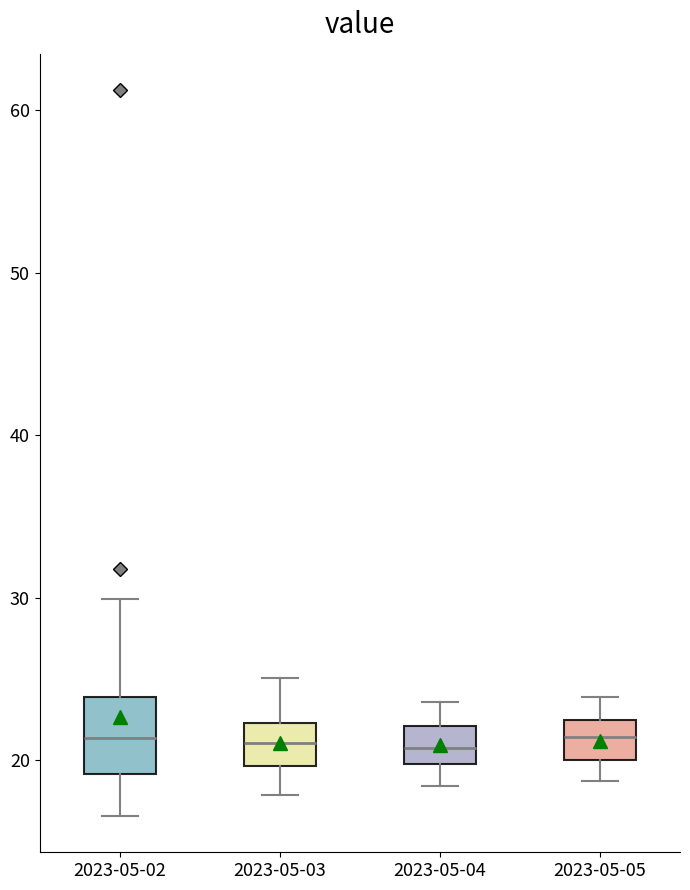

Comparing the boxes themselves (not the whiskers), which one is the tallest?

2023-05-02